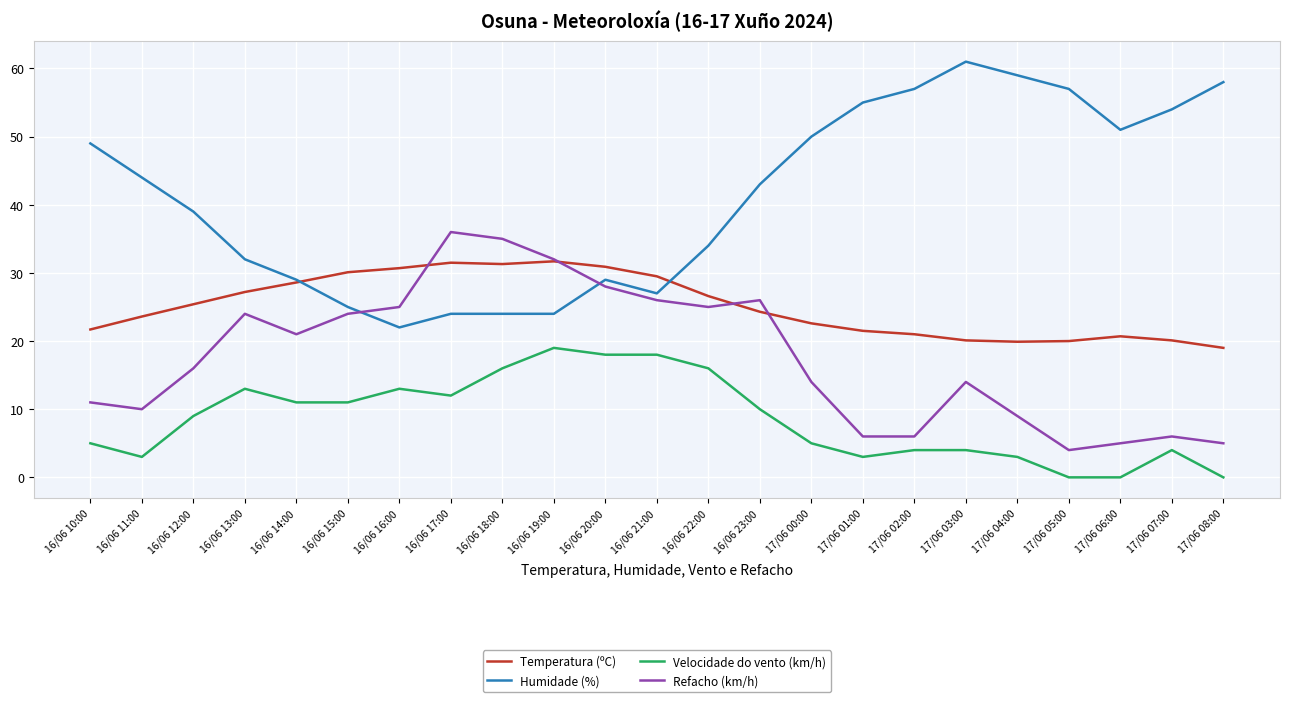

Which series has the largest total across all categories?

Humidade (%)